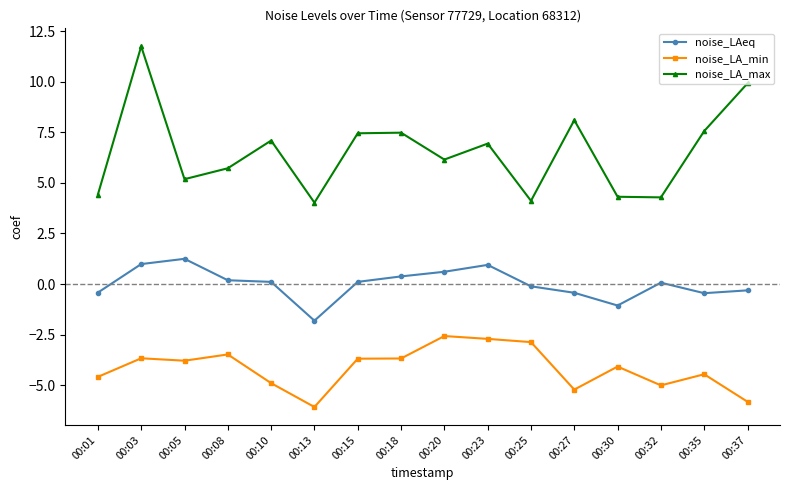

Which series has the largest total across all categories?

noise_LA_max